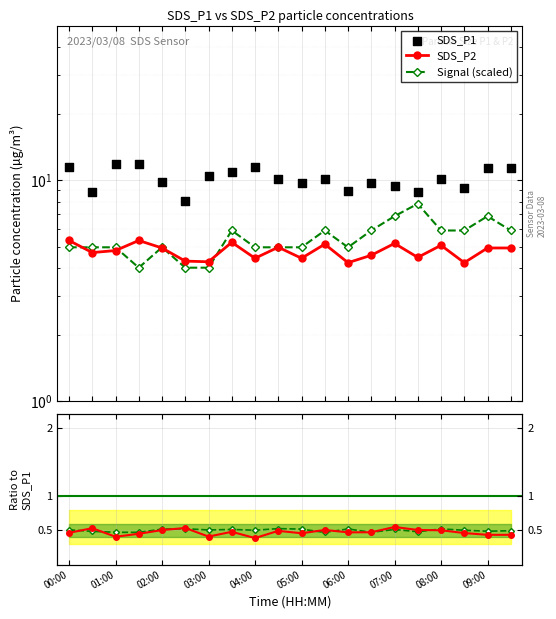

Which series has the largest total across all categories?

SDS_P1